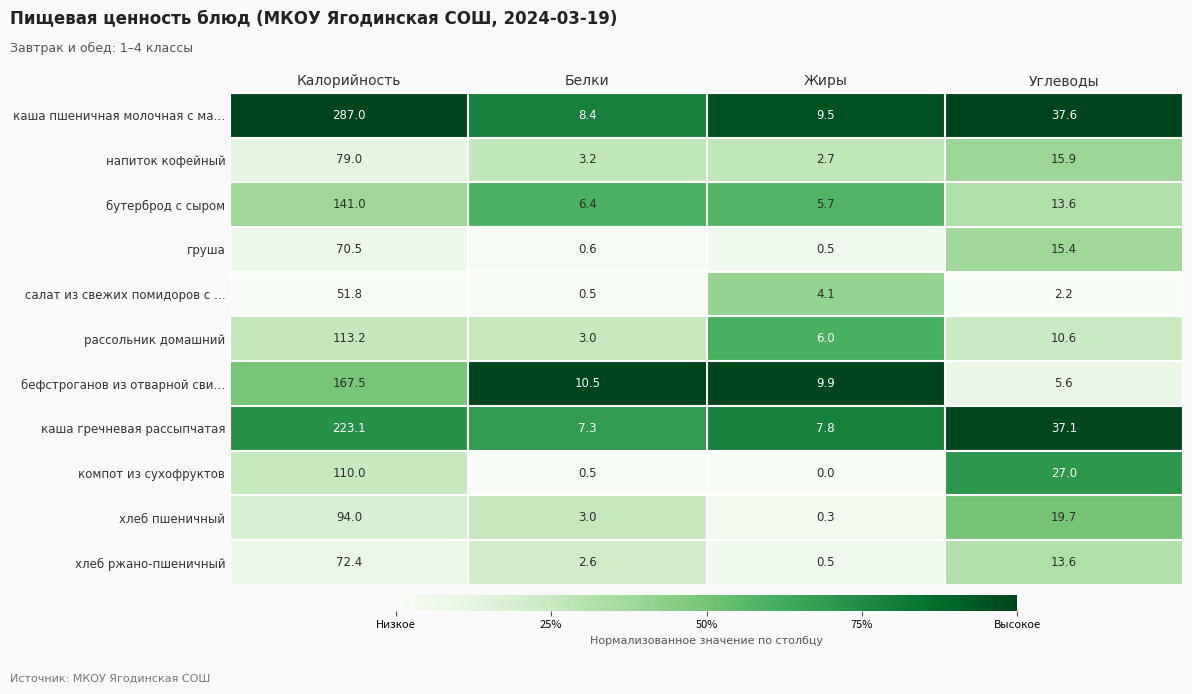

What is the lowest value of the хлеб ржано-пшеничный series?

0.5